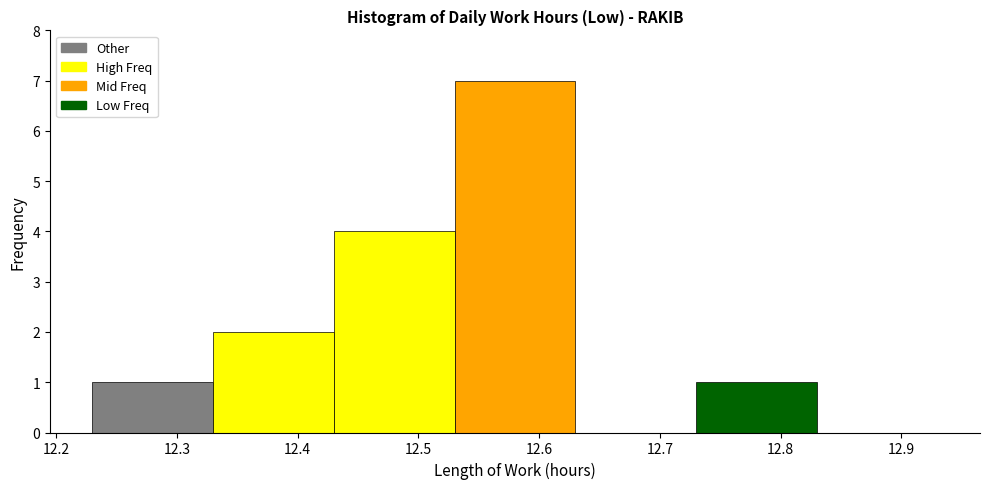

Reading left to right, transcribe this chart: for each bar, give the range it covers on the x-axis and its height. The values are not printed on the chart, so give them approximately, as read against the axis.

12.23 to 12.33: 1
12.33 to 12.43: 2
12.43 to 12.53: 4
12.53 to 12.63: 7
12.63 to 12.73: 0
12.73 to 12.83: 1
12.83 to 12.93: 0